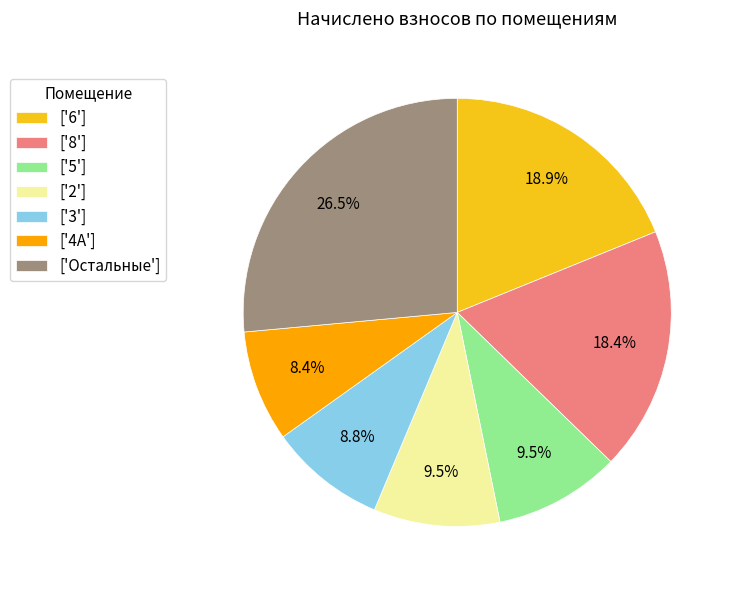

Which has a higher value, ['6'] or ['2']?

['6']